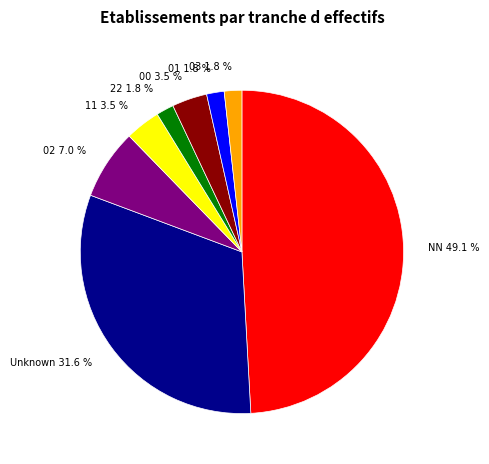

To the nearest percent, what percentage of the pie is 03?

2%